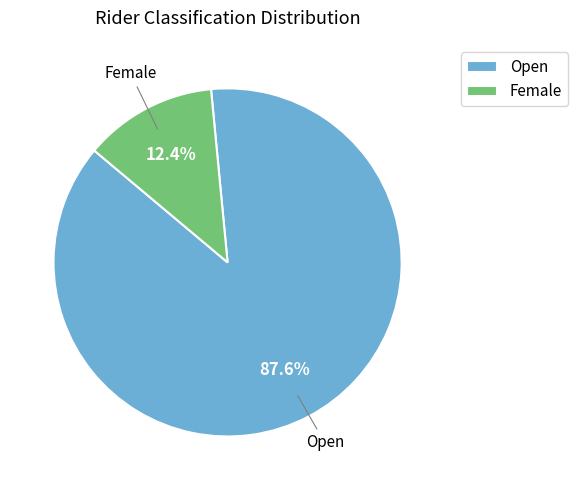

Is there a majority slice in this chart?

Yes